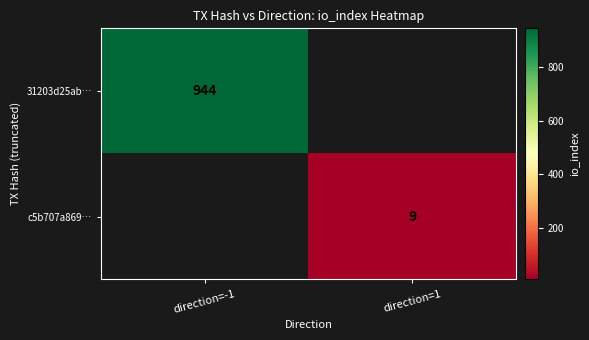

True or false: 31203d25ab… has a value of 495 at direction=-1.

False